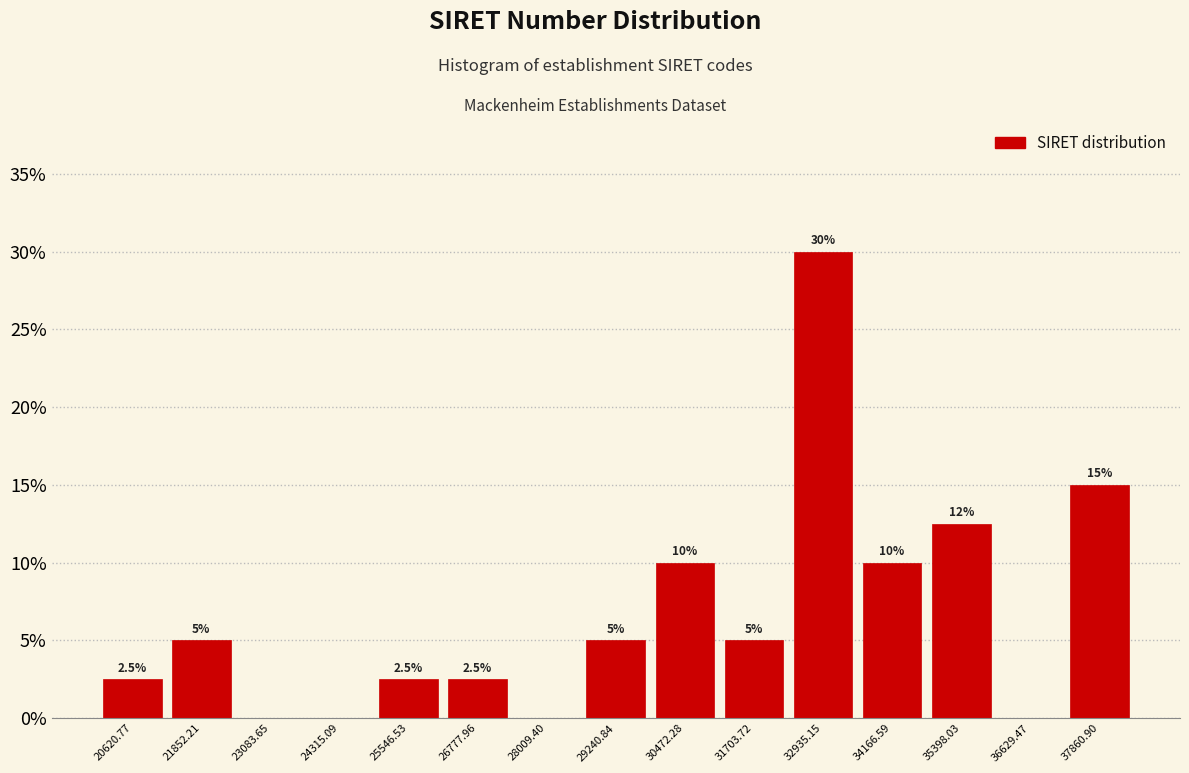

Over which range of the x-axis is the bar tallest?

32400 to 33600